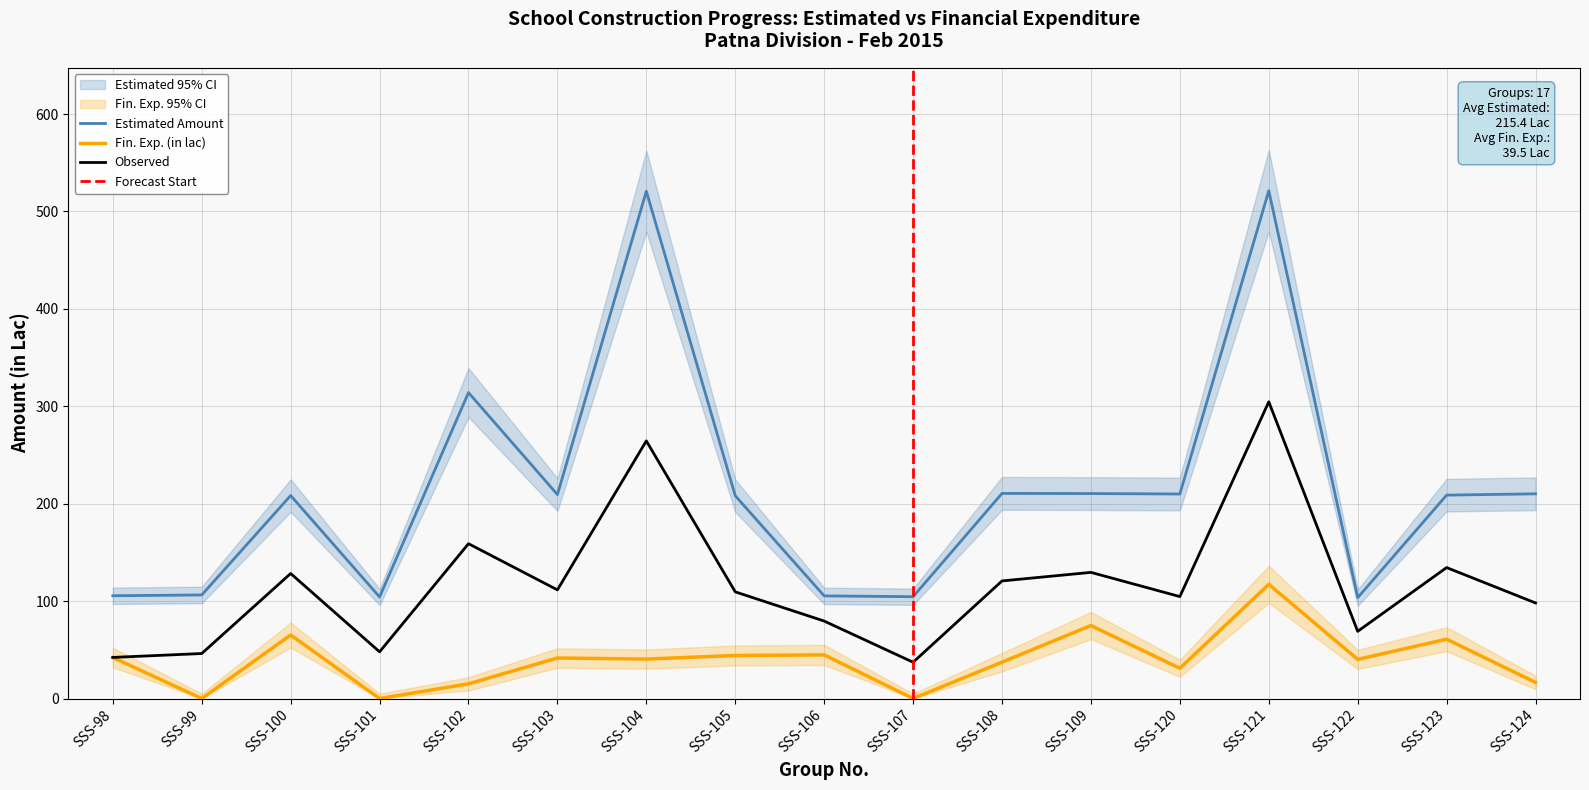

Which series has the largest total across all categories?

Estimated Amount (in Lac)